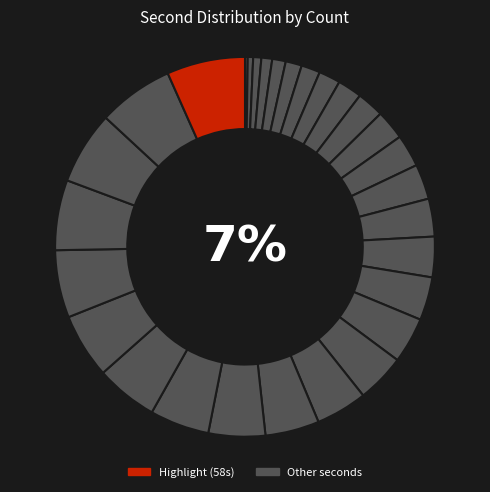

How many slices are in this pie chart?

30